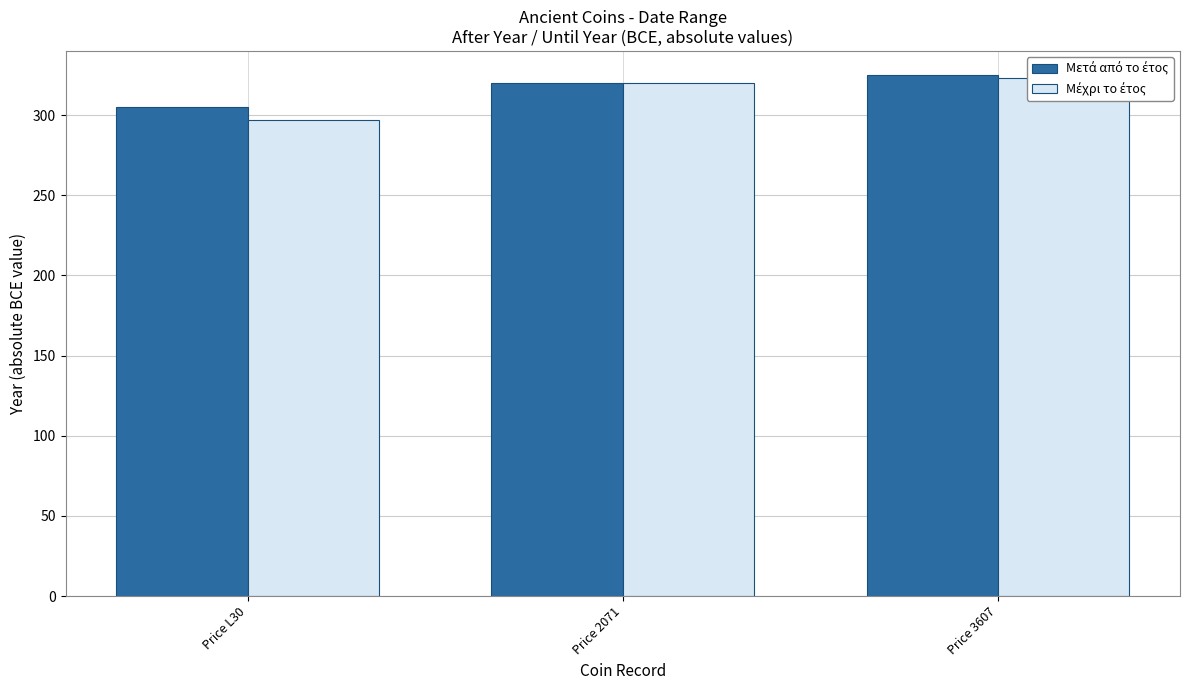

Rank the categories by Μέχρι το έτος value from lowest to highest.

Price L30, Price 2071, Price 3607